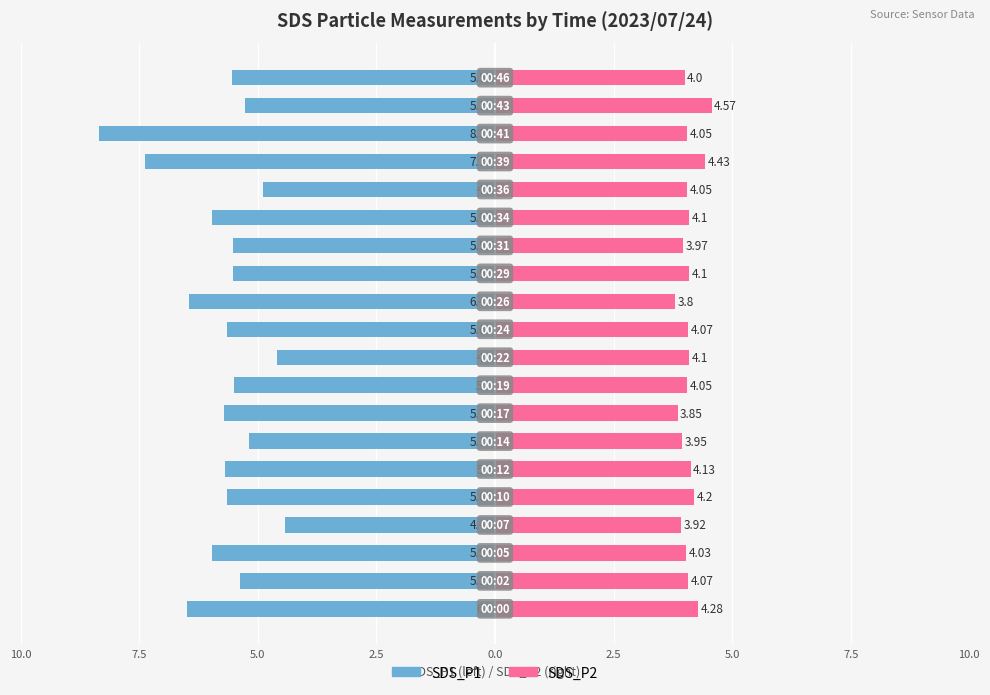

What are all the series names shown in the legend?

SDS_P1, SDS_P2